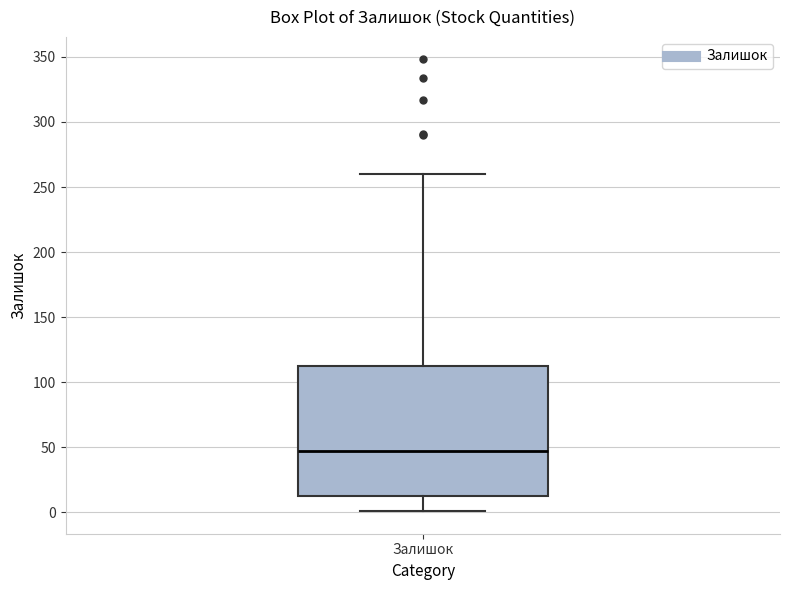

Read this box plot against the y-axis: the position of the median line, the range covered by the box, and the ends of both whiskers. The values are not printed on the chart, so give them approximately, as read against the axis.

median 45, box 15 to 115, whiskers 0 to 260